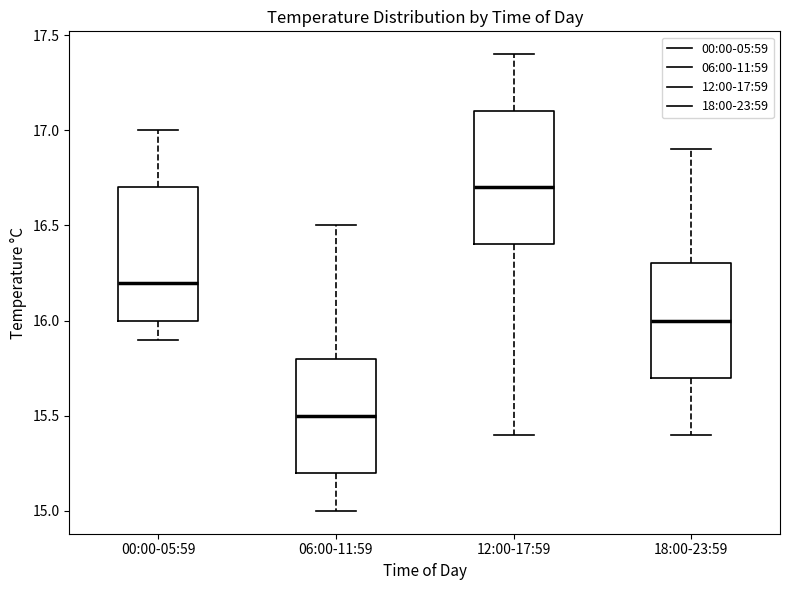

Which box has the highest median line?

12:00-17:59